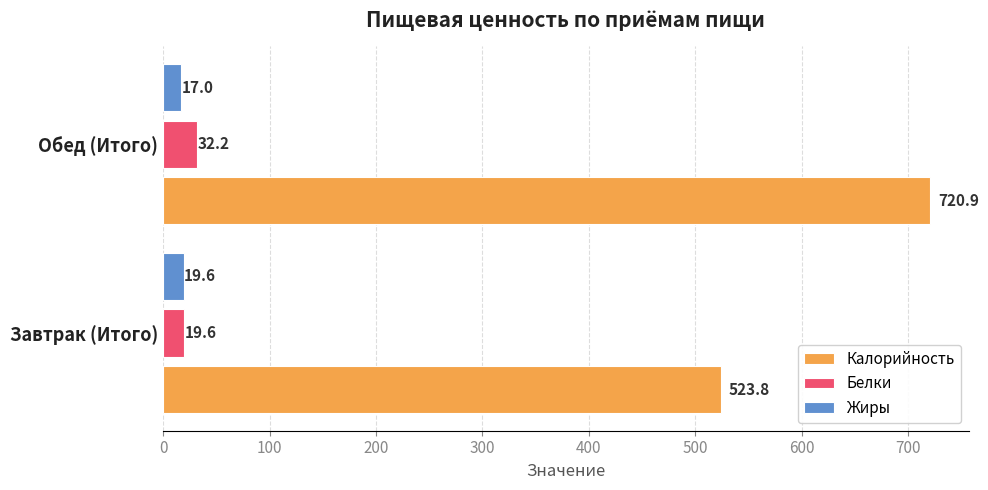

Where is Белки nearest to the value 25?

Завтрак (Итого)